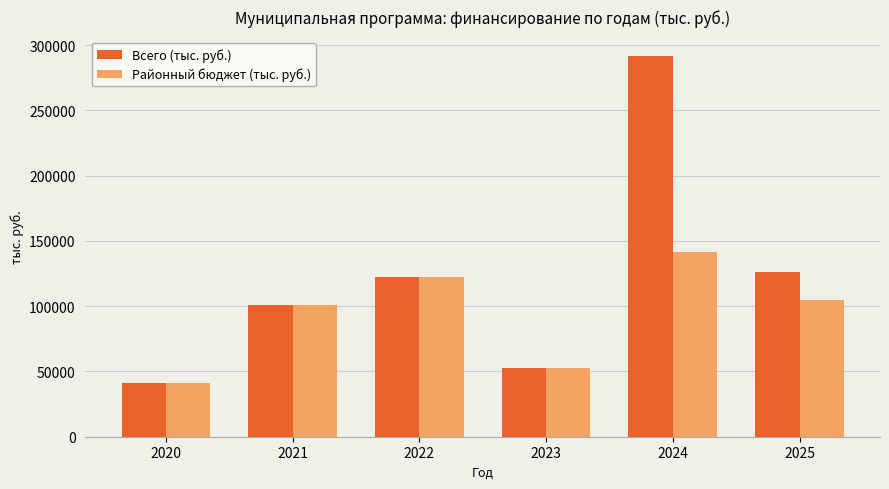

How many bars are there in each group?

2